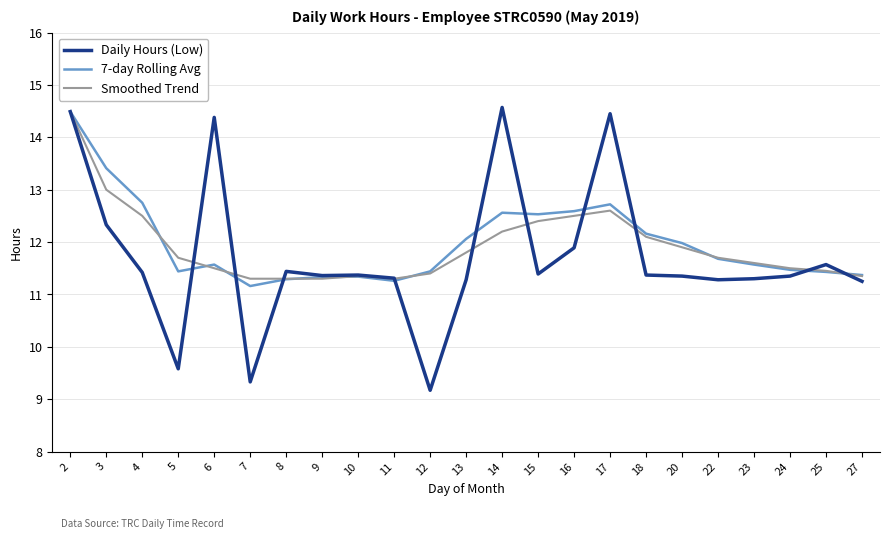

What is the spread (max minus min) of values at 23?

0.3